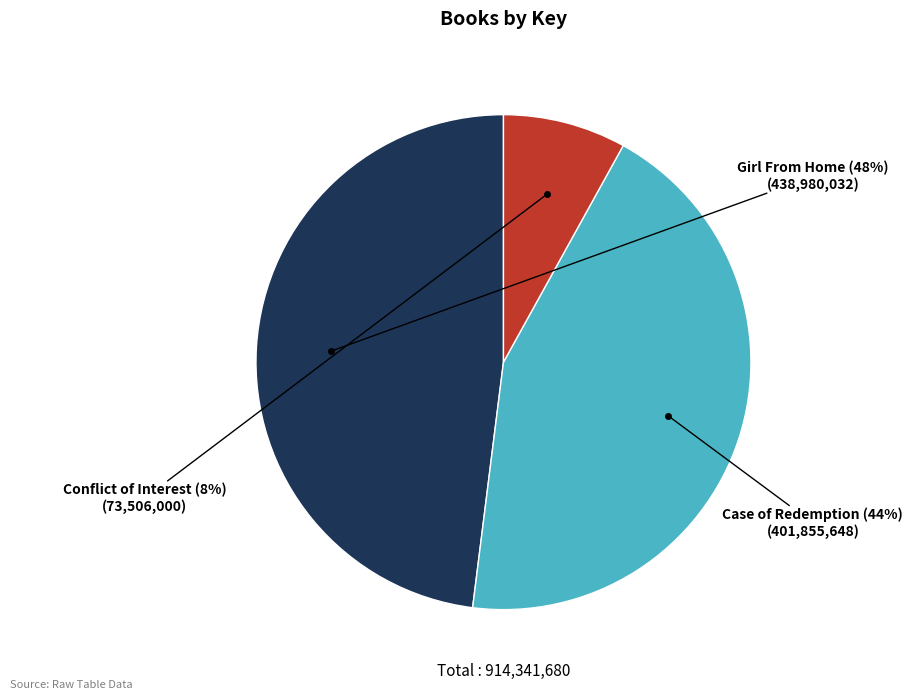

To the nearest percent, what is the difference between the largest and smallest slice percentages?

40%